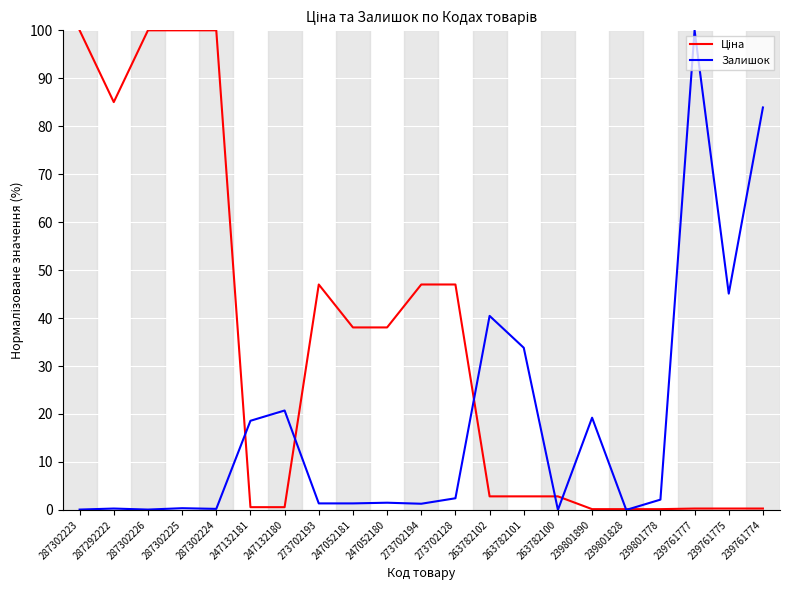

Which series changed the most between 239801890 and 239801778?

Залишок